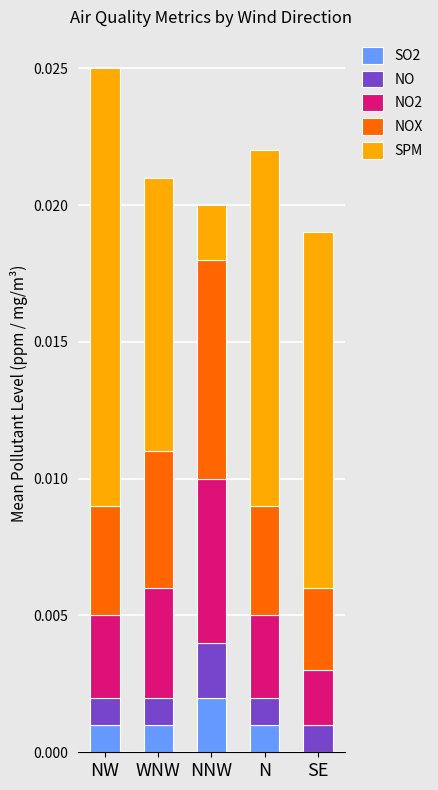

The SO2 series shows 0.0 at SE. True or false?

True